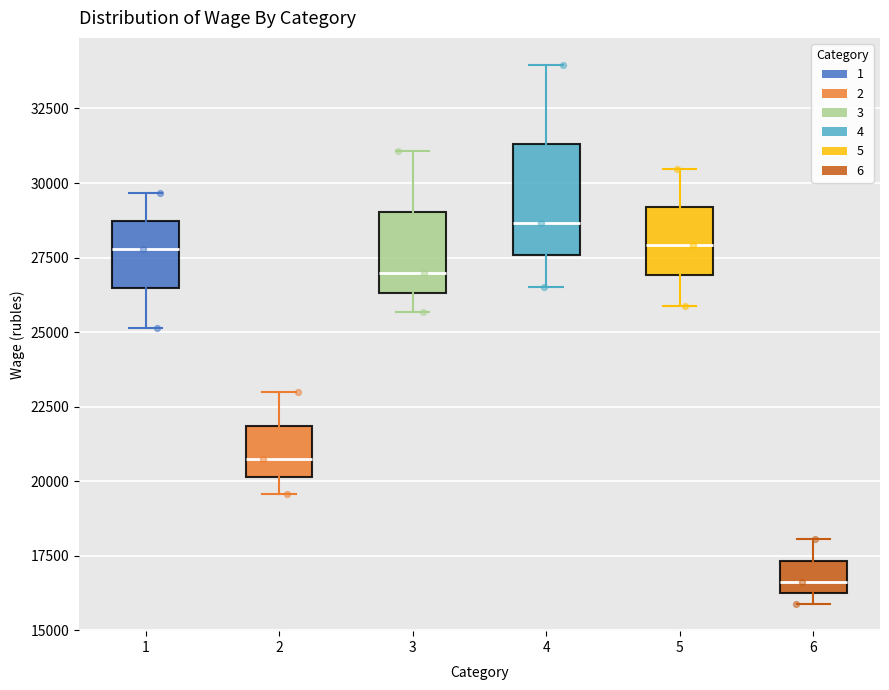

Reading left to right, read every box against the y-axis: the position of its median line, the range the box covers, and the ends of its whiskers. The values are not printed on the chart, so give them approximately, as read against the axis.

1: median 28000, box 26500 to 28500, whiskers 25000 to 29500
2: median 20500, box 20000 to 22000, whiskers 19500 to 23000
3: median 27000, box 26500 to 29000, whiskers 25500 to 31000
4: median 28500, box 27500 to 31500, whiskers 26500 to 34000
5: median 28000, box 27000 to 29000, whiskers 26000 to 30500
6: median 16500, box 16000 to 17500, whiskers 16000 (just below the box's lower edge) to 18000